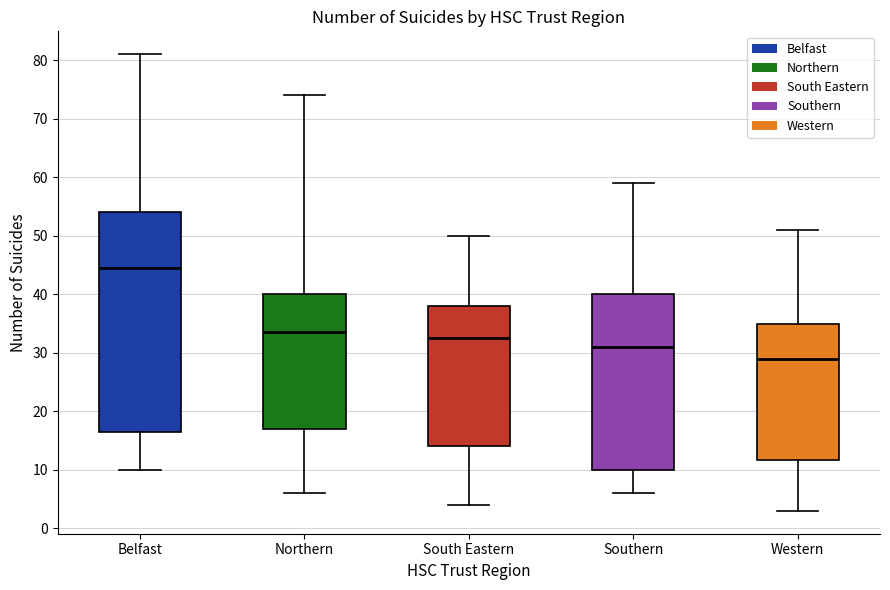

Where does the median line of the box for South Eastern sit on the y-axis? The values are not printed on the chart, so give them approximately, as read against the axis.

33